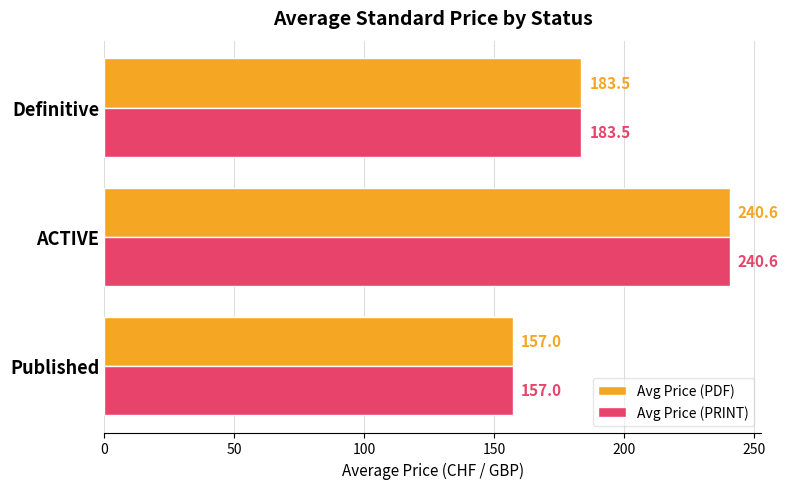

Is it true that Avg Price (PRINT) equals 83.3 at Published?

False